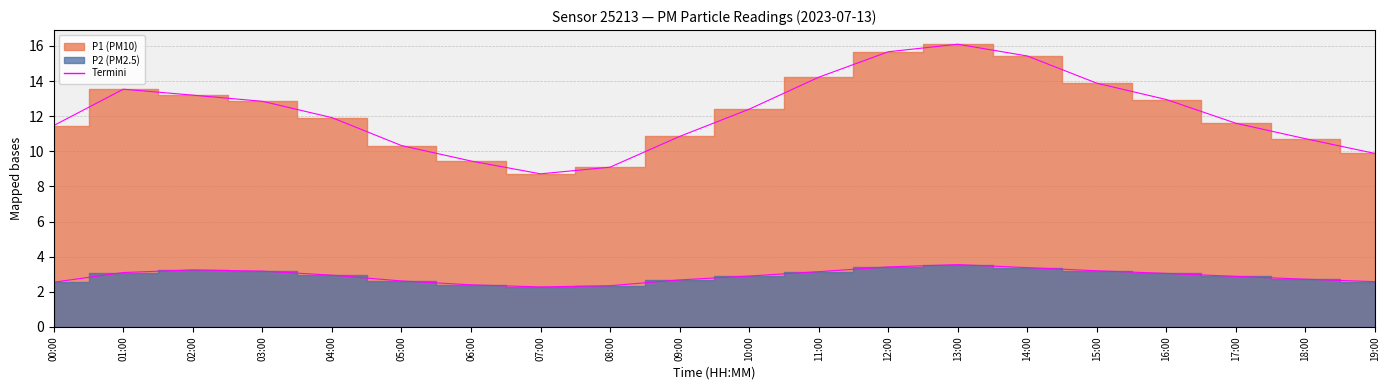

Count the number of categories in the chart.

20